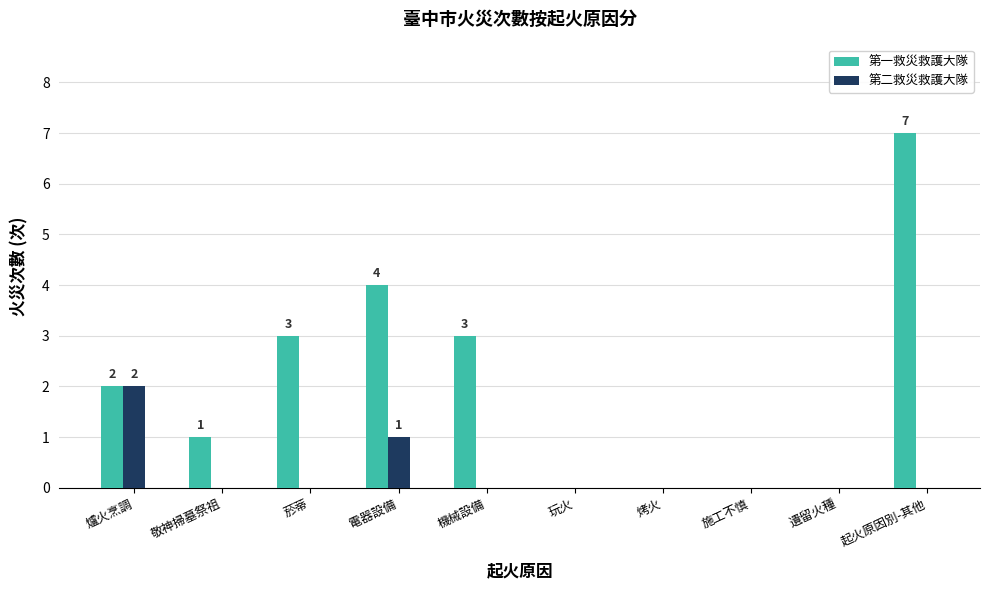

Is the value of 第一救災救護大隊 at 敬神掃墓祭祖 greater than the value of 第二救災救護大隊 at 施工不慎?

Yes